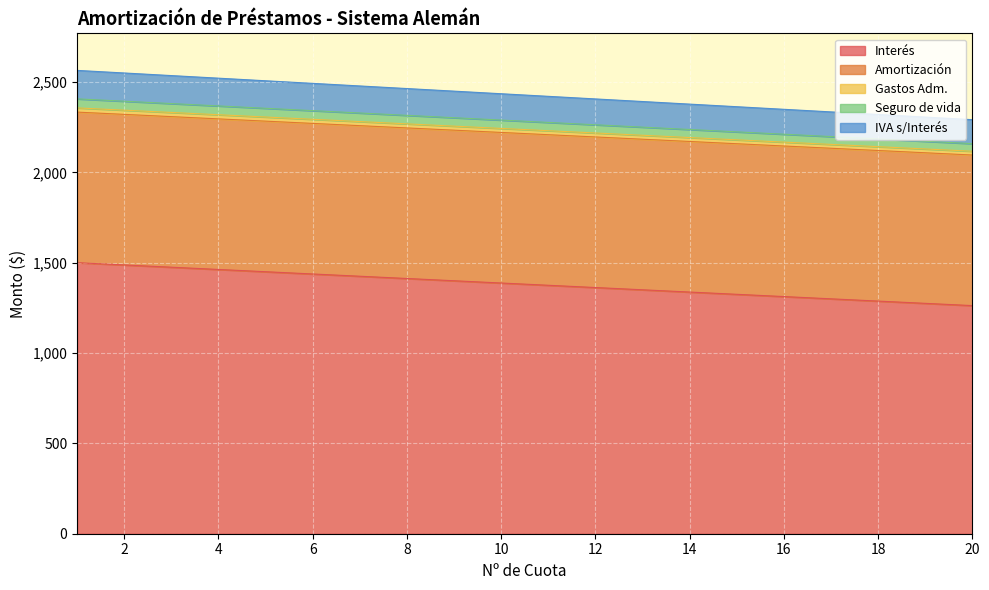

How many data points in Interés are above 1387?

10